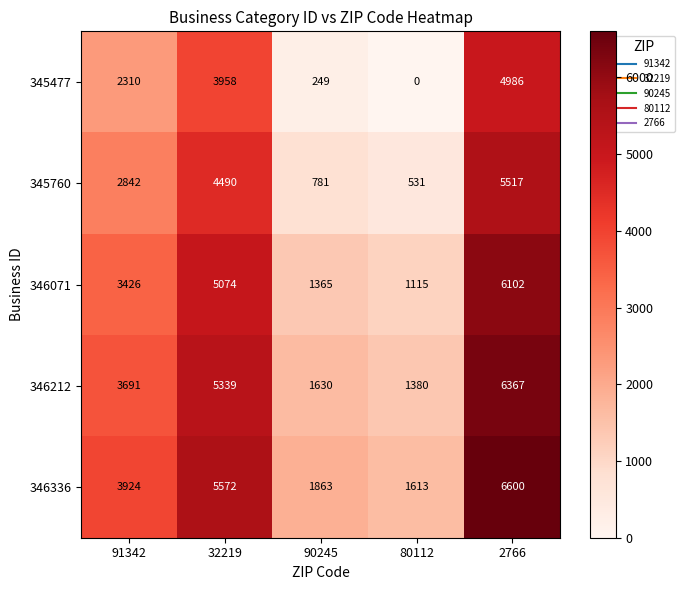

Reading right to left, what are all the values shown in this chart?

345477: 2766=4986	80112=0	90245=249	32219=3958	91342=2310
345760: 2766=5517	80112=531	90245=781	32219=4490	91342=2842
346071: 2766=6102	80112=1115	90245=1365	32219=5074	91342=3426
346212: 2766=6367	80112=1380	90245=1630	32219=5339	91342=3691
346336: 2766=6600	80112=1613	90245=1863	32219=5572	91342=3924